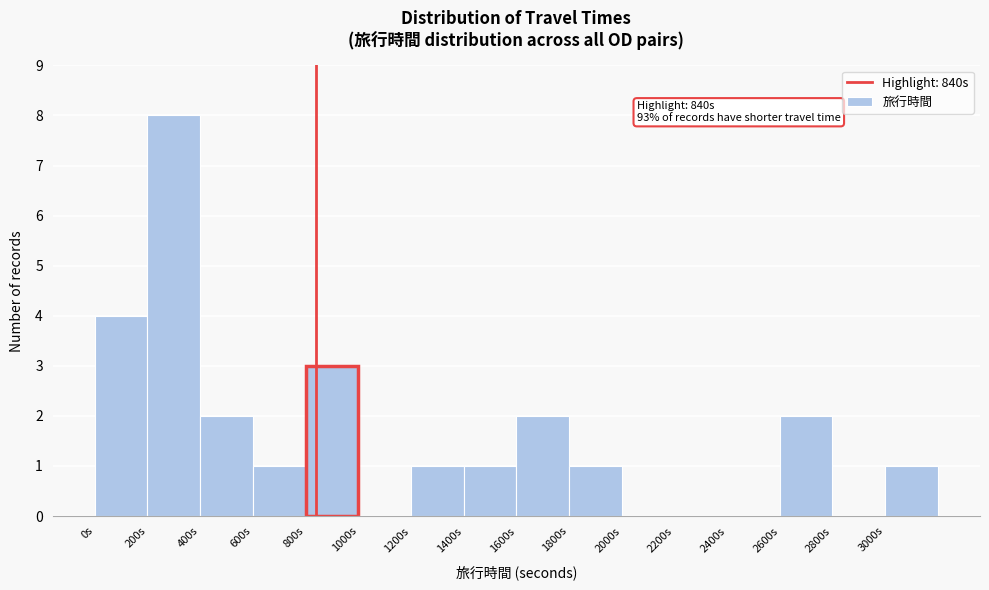

Over which range of the x-axis is the bar tallest?

200 to 400